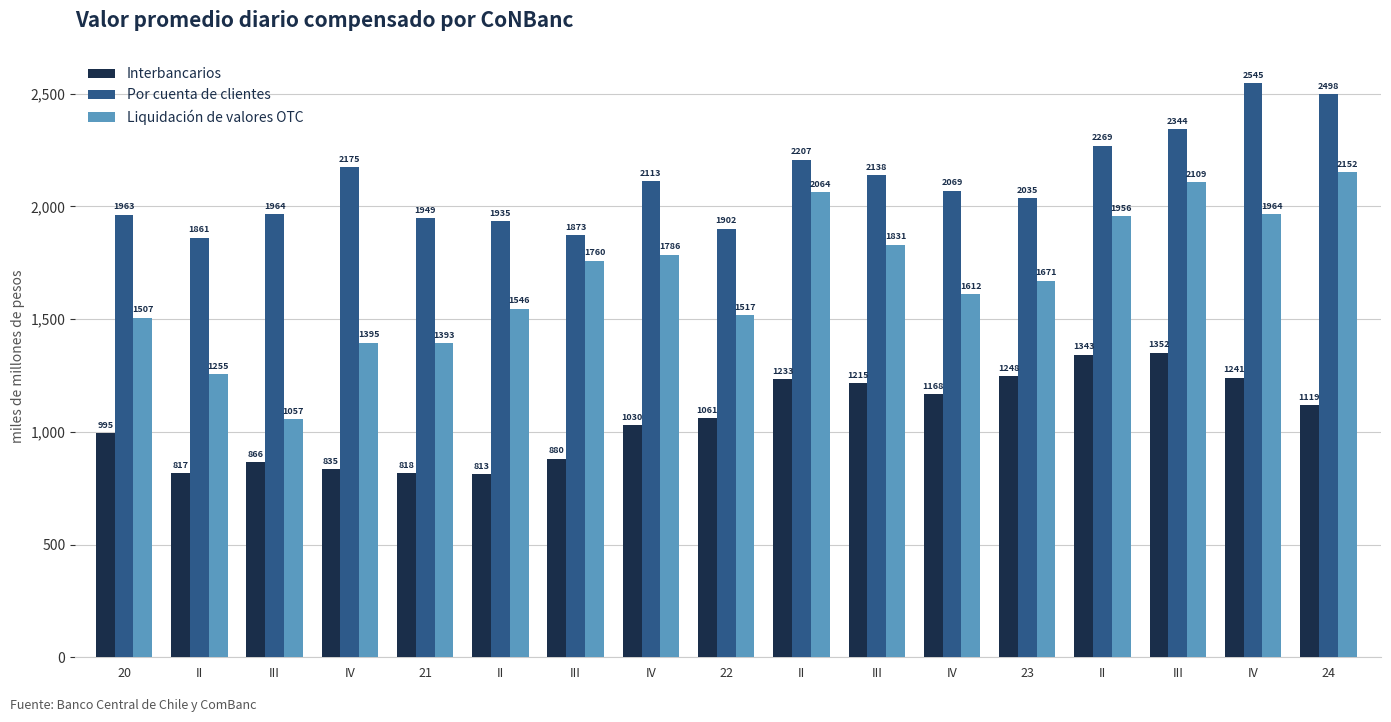

What is the difference between the Por cuenta de clientes values at III and 22?

62.7